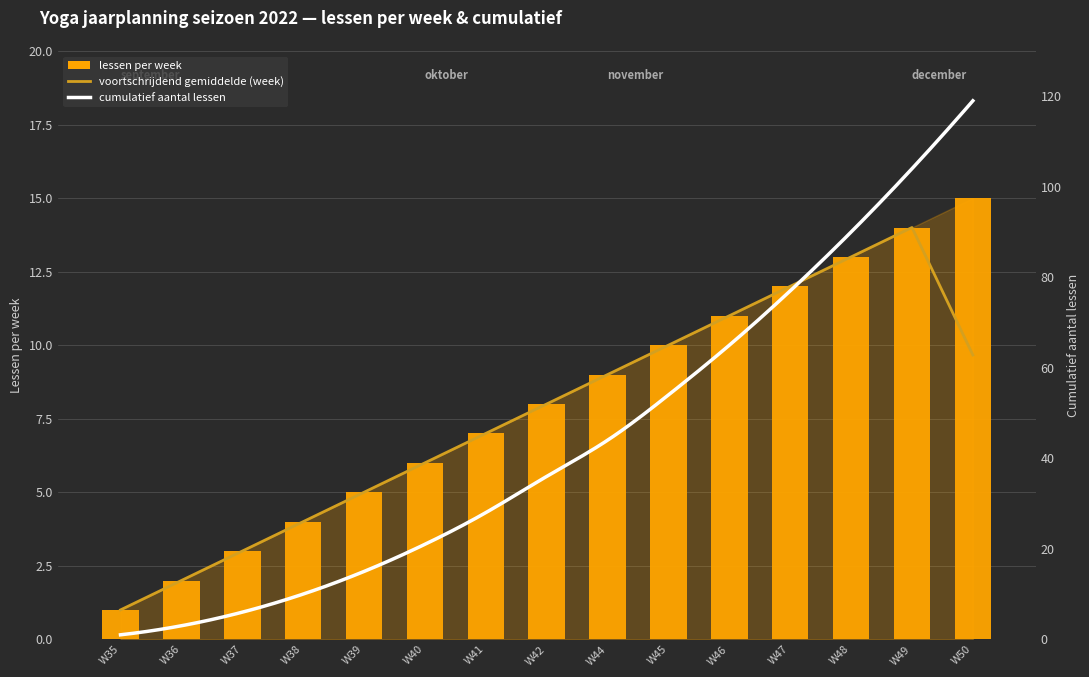

What is the average value?

8